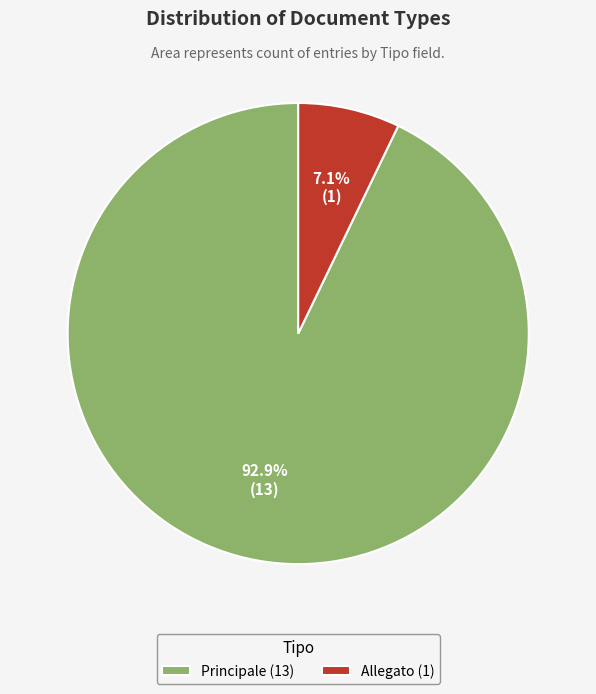

Combined, do Allegato and Principale account for over 50%?

Yes